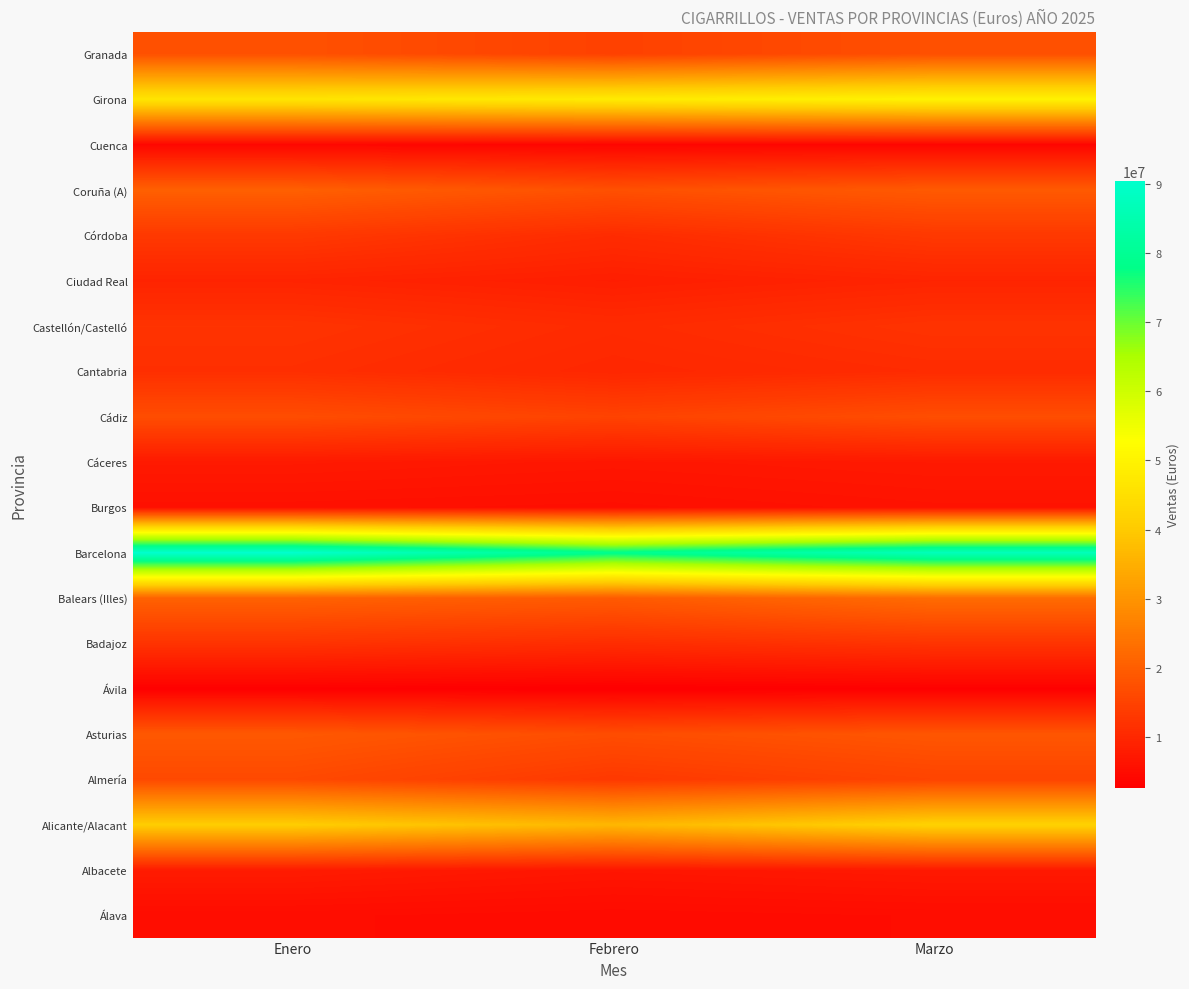

Between Febrero and Enero, which is larger?

Enero